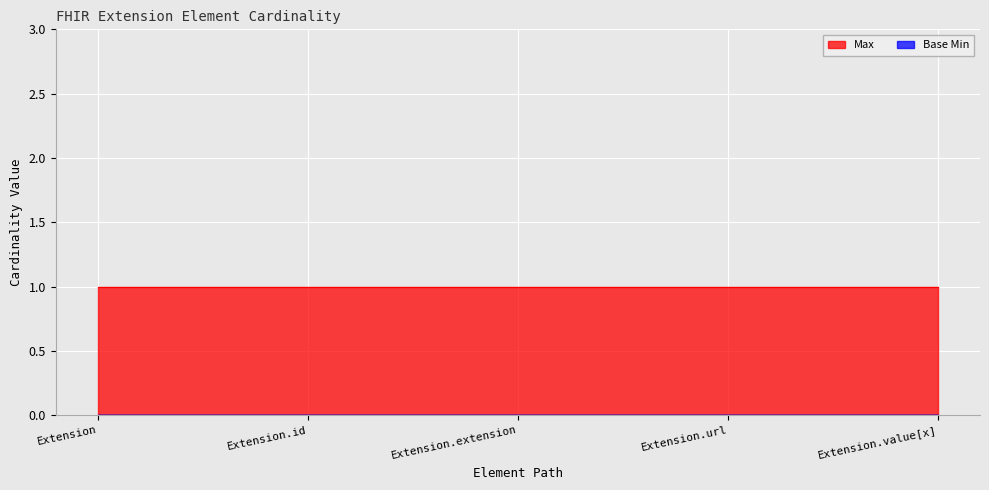

At Extension.id, list the series in order from smallest to largest.

Base Min, Max